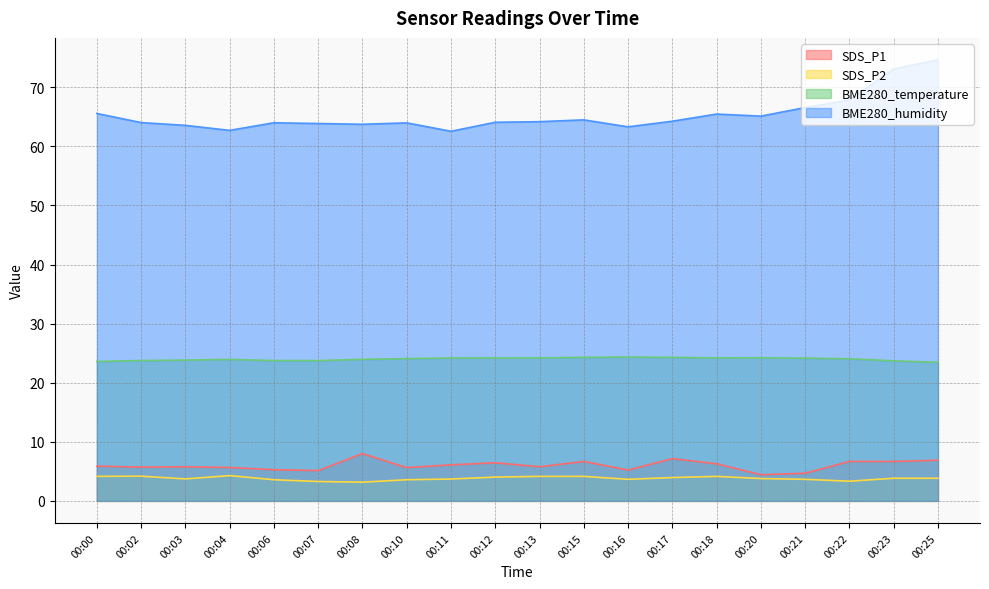

True or false: SDS_P1 and BME280_temperature cross at least once.

False